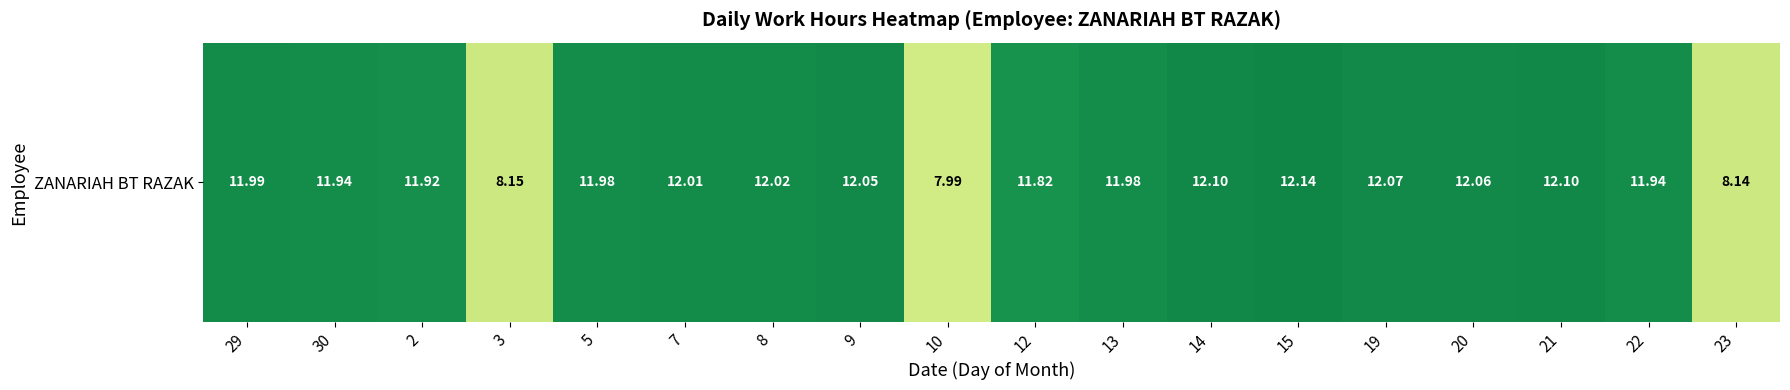

Read the value at 14.

12.1